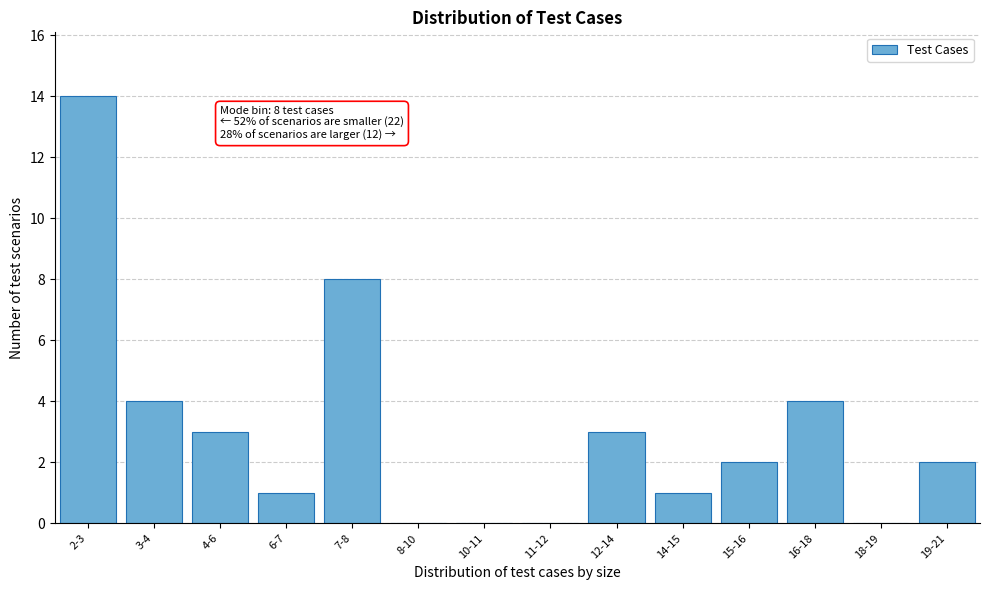

Reading left to right, transcribe all the data shown in this chart.

2-3=14	3-4=4	4-6=3	6-7=1	7-8=8	8-10=0	10-11=0	11-12=0	12-14=3	14-15=1	15-16=2	16-18=4	18-19=0	19-21=2